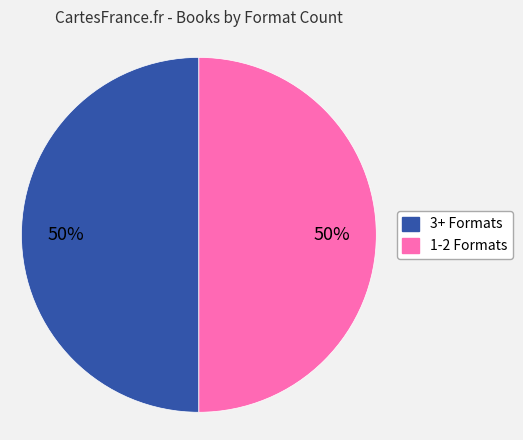

To the nearest percent, what is the average slice percentage?

50%